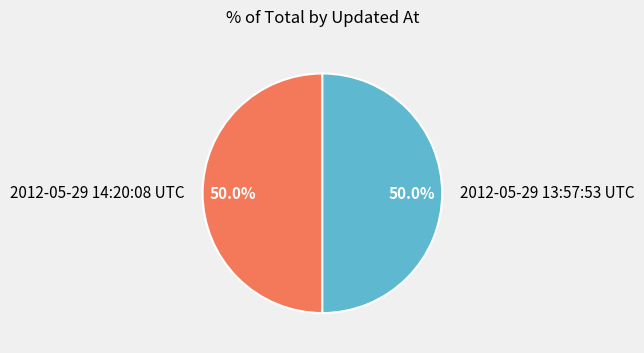

What portion of the pie excludes 2012-05-29 13:57:53 UTC?

50.0%